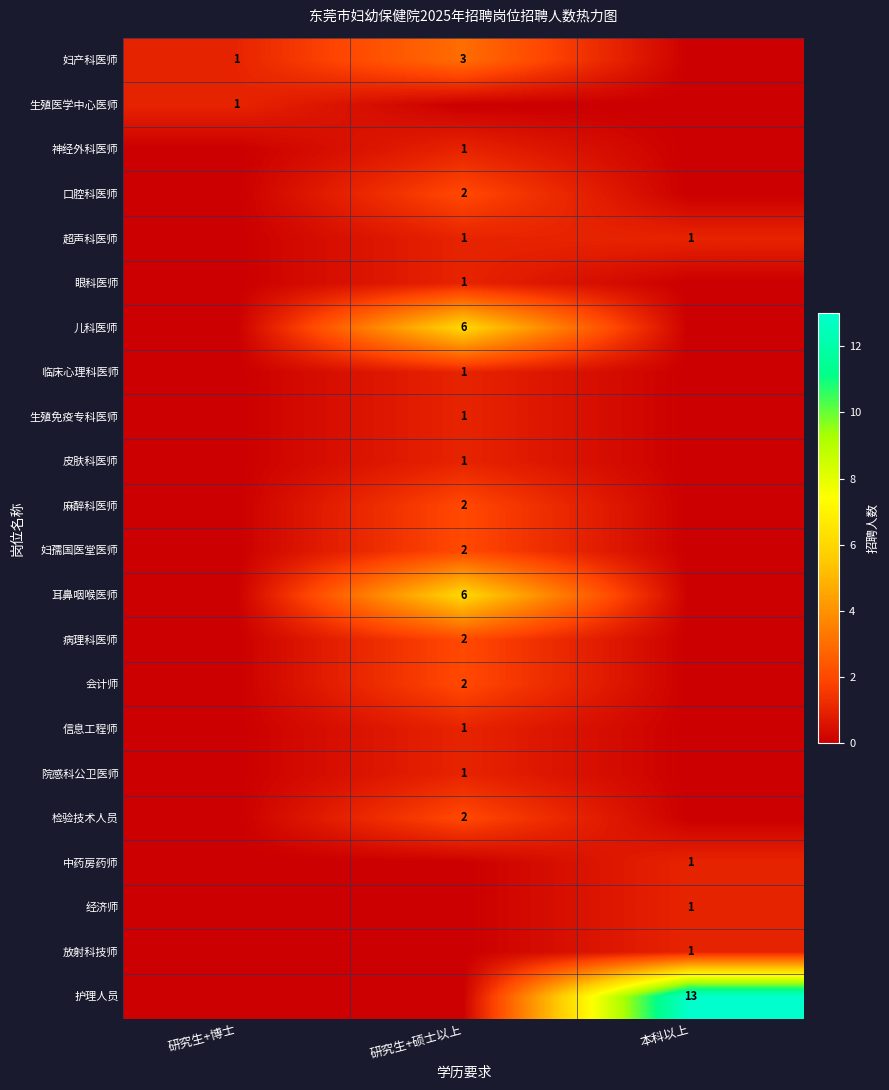

The 儿科医师 series shows 6 at 研究生+硕士以上. True or false?

True